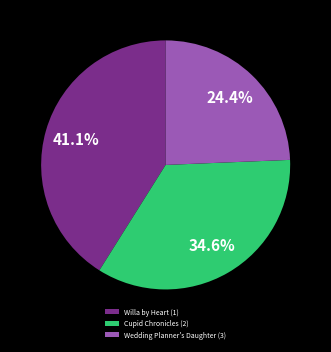

To the nearest percent, what is the combined percentage of Cupid Chronicles (2) and Willa by Heart (1)?

76%